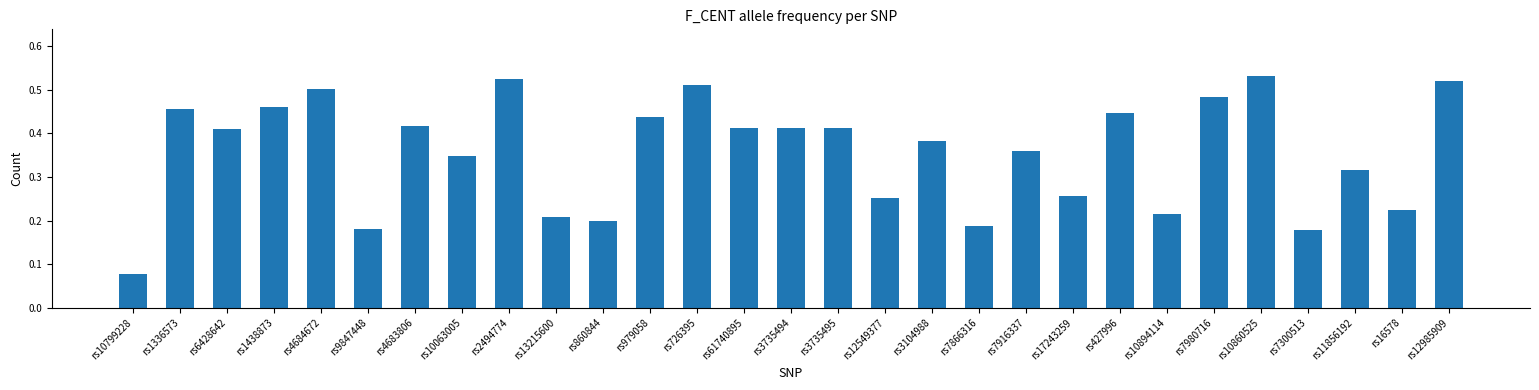

What is the label of the 17th bar from the right?

rs726395